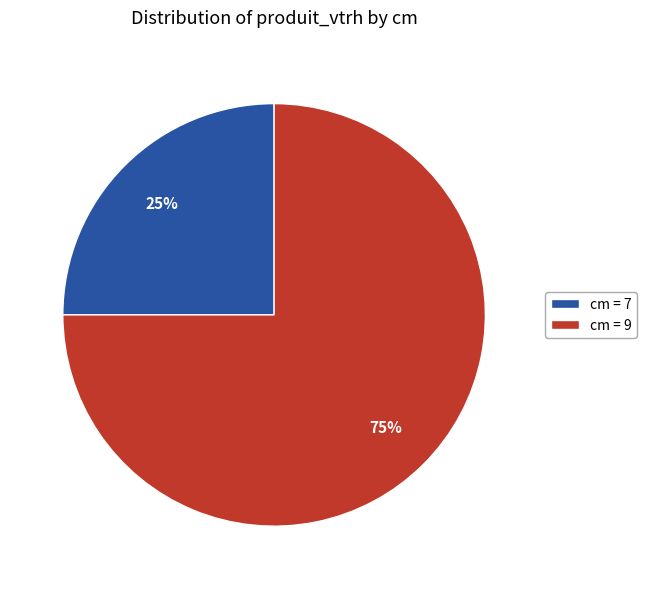

Is there any slice that represents more than half of the pie?

Yes